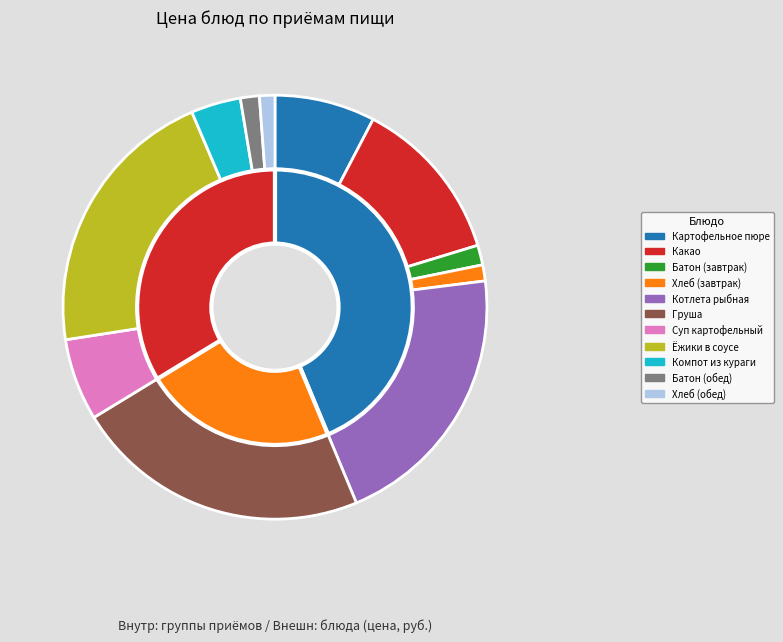

Approximately how many times larger is the value at Хлеб (обед) compared to Ёжики в соусе?

0.1